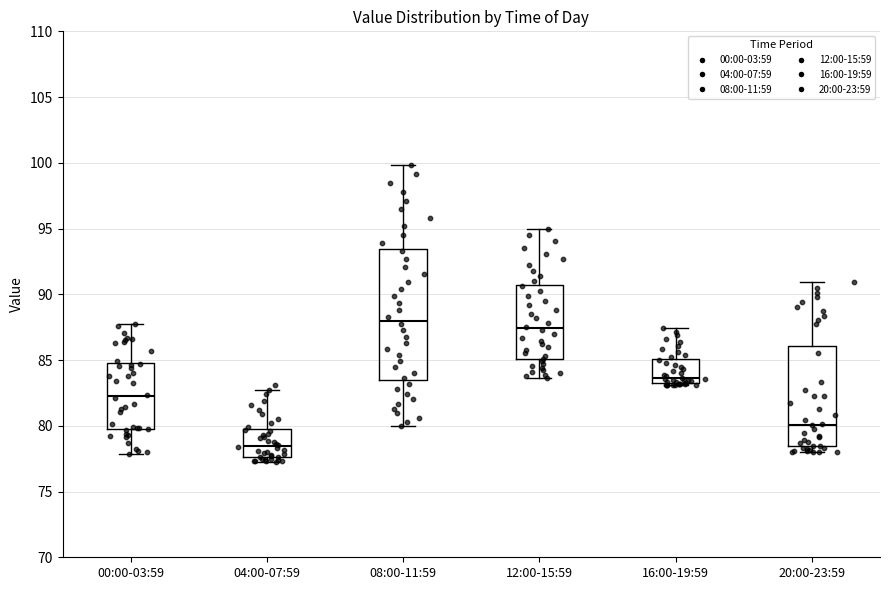

Which box has the lowest median line?

04:00-07:59